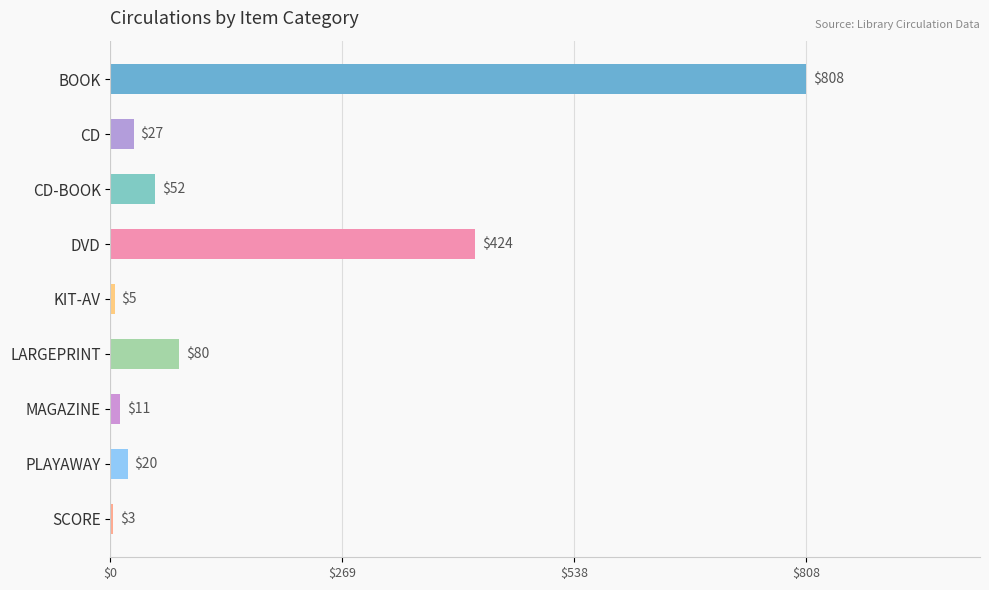

Count the number of data series in this chart.

1